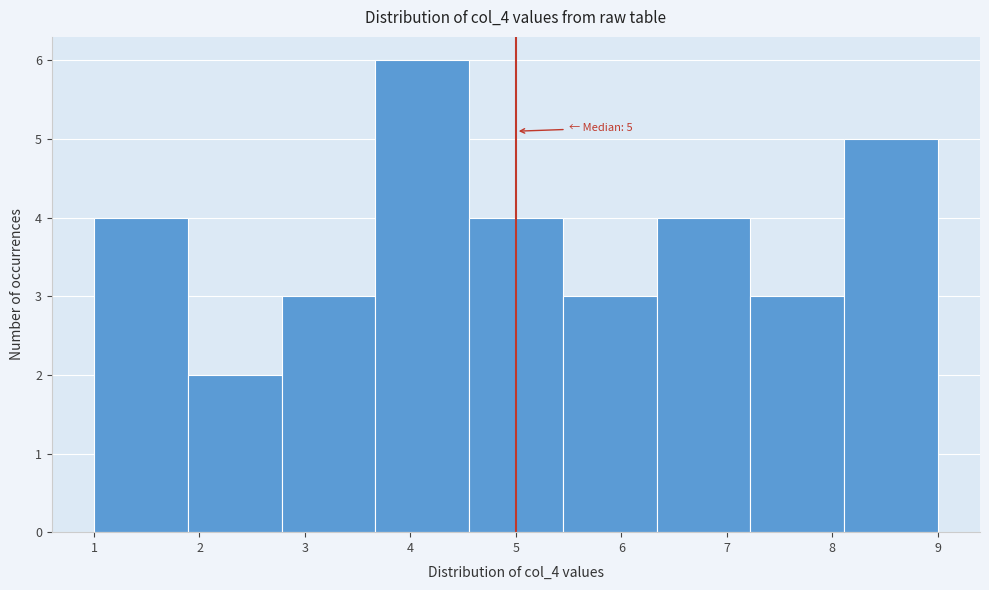

Which range on the x-axis has the tallest bar?

3.7 to 4.6